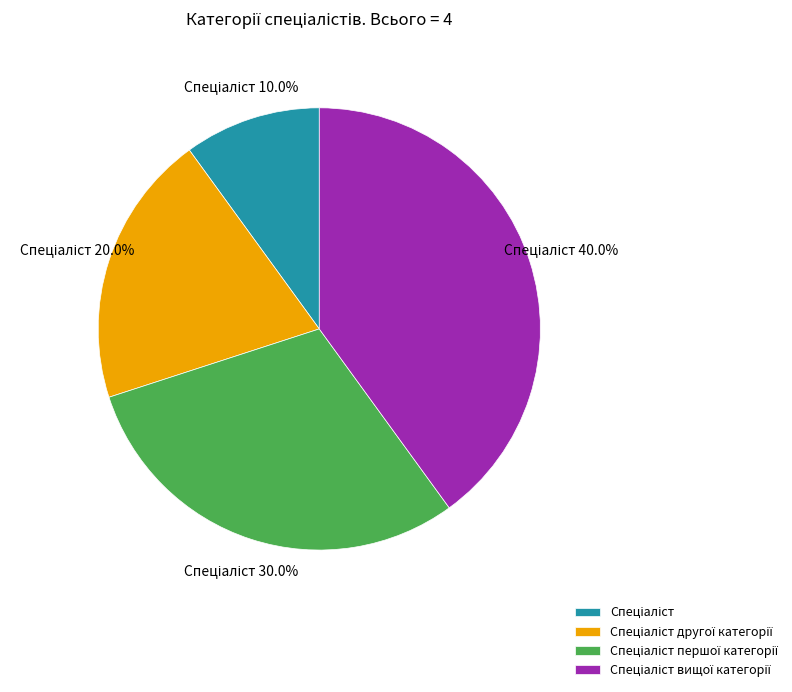

Is there any slice that represents more than half of the pie?

No